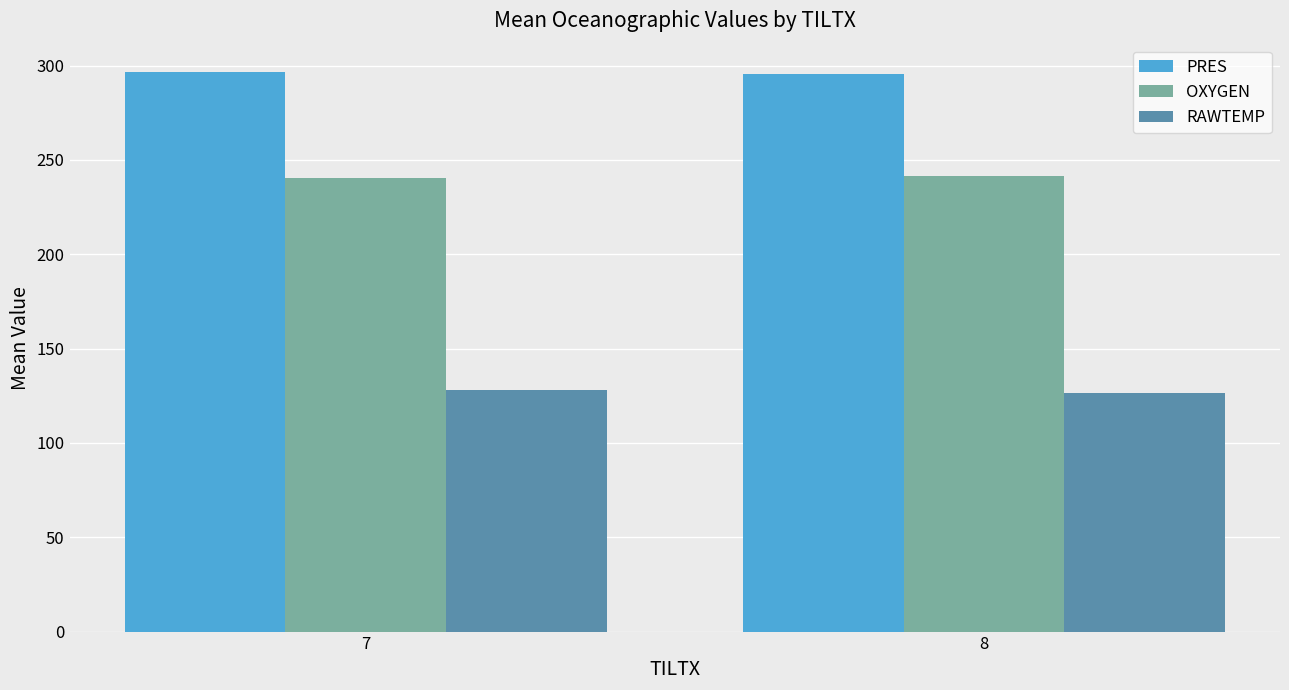

What is the value of the RAWTEMP bar at the 2nd from the left?

126.4